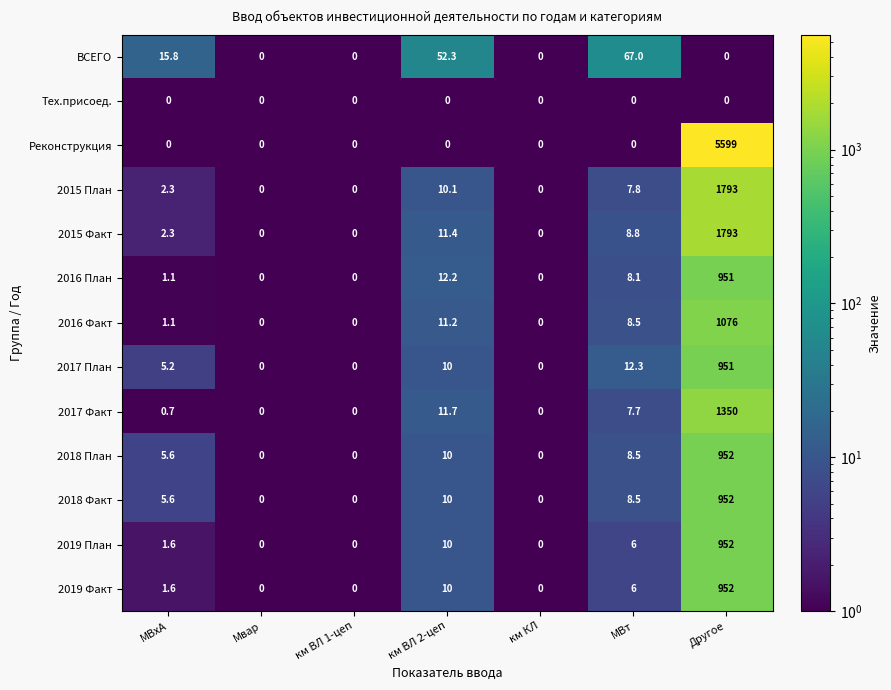

At which label is 2017 Факт closest to 675?

км ВЛ 2-цеп